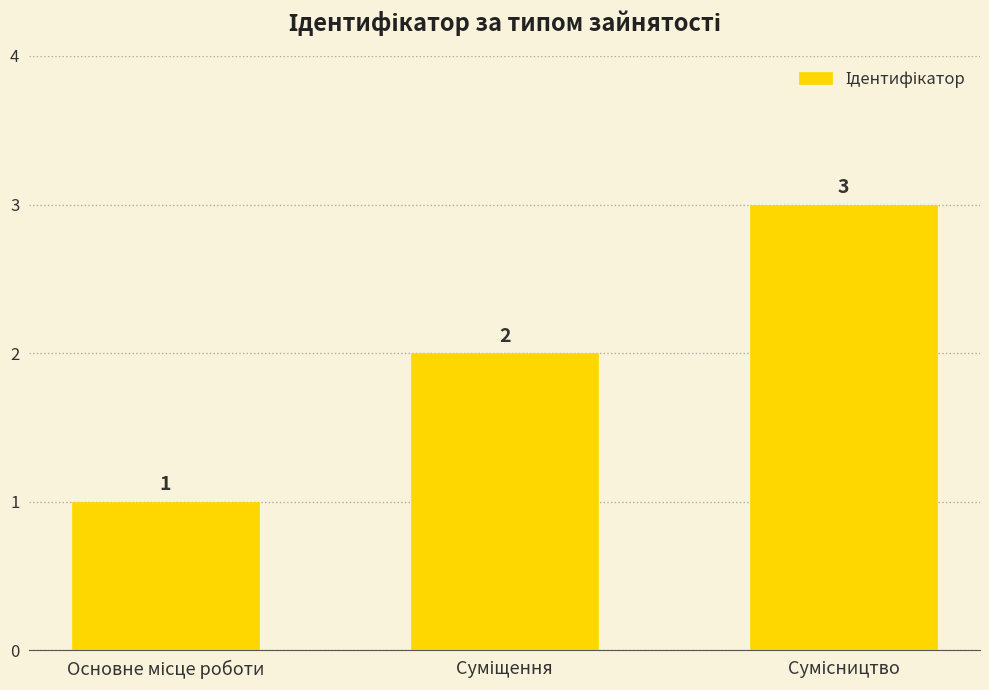

What is the greatest value displayed?

3